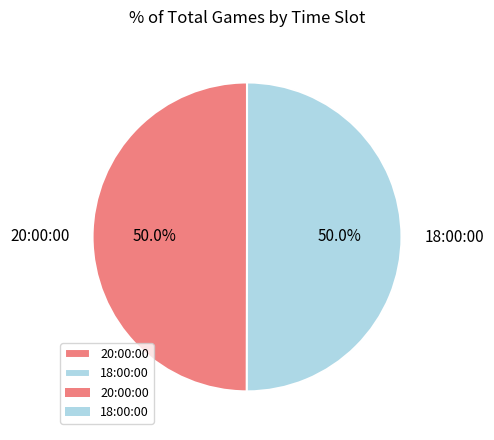

The 20:00:00 slice represents 60% of the pie. True or false?

False